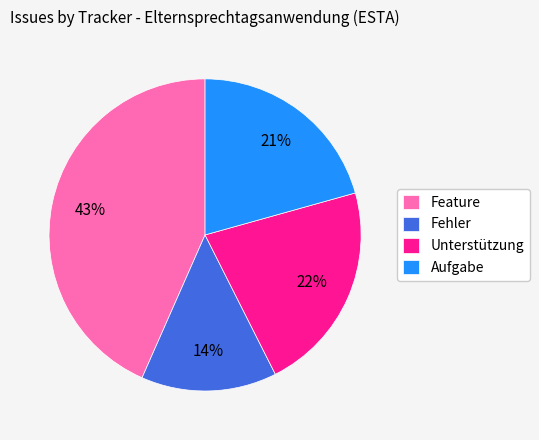

What percentage is the Fehler slice, to the nearest percent?

14%